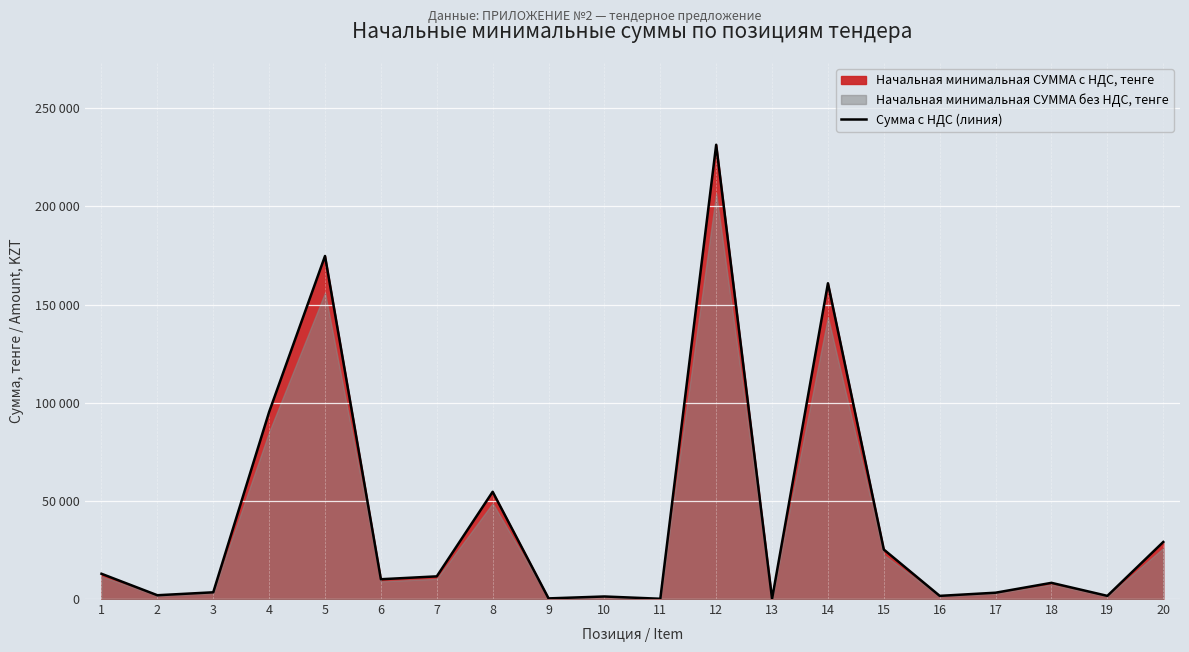

How many data points are less than 10080?

10